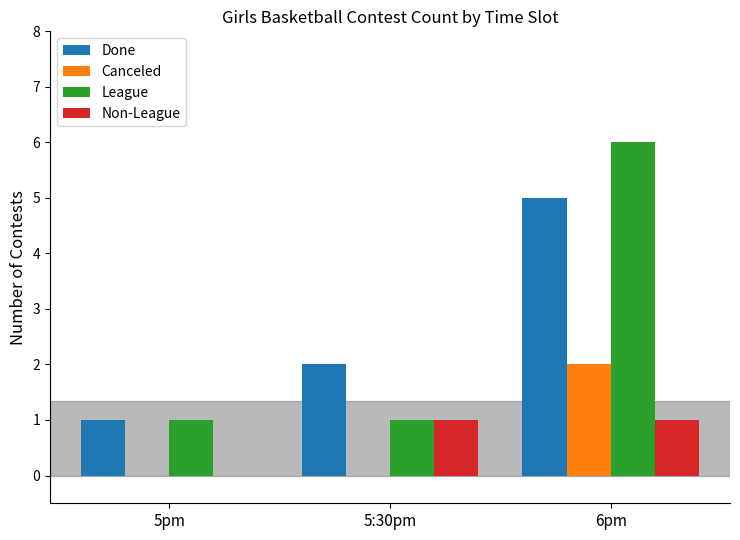

Reading left to right, transcribe all the data shown in this chart.

Done: 5pm=1	5:30pm=2	6pm=5
Canceled: 5pm=0	5:30pm=0	6pm=2
League: 5pm=1	5:30pm=1	6pm=6
Non-League: 5pm=0	5:30pm=1	6pm=1